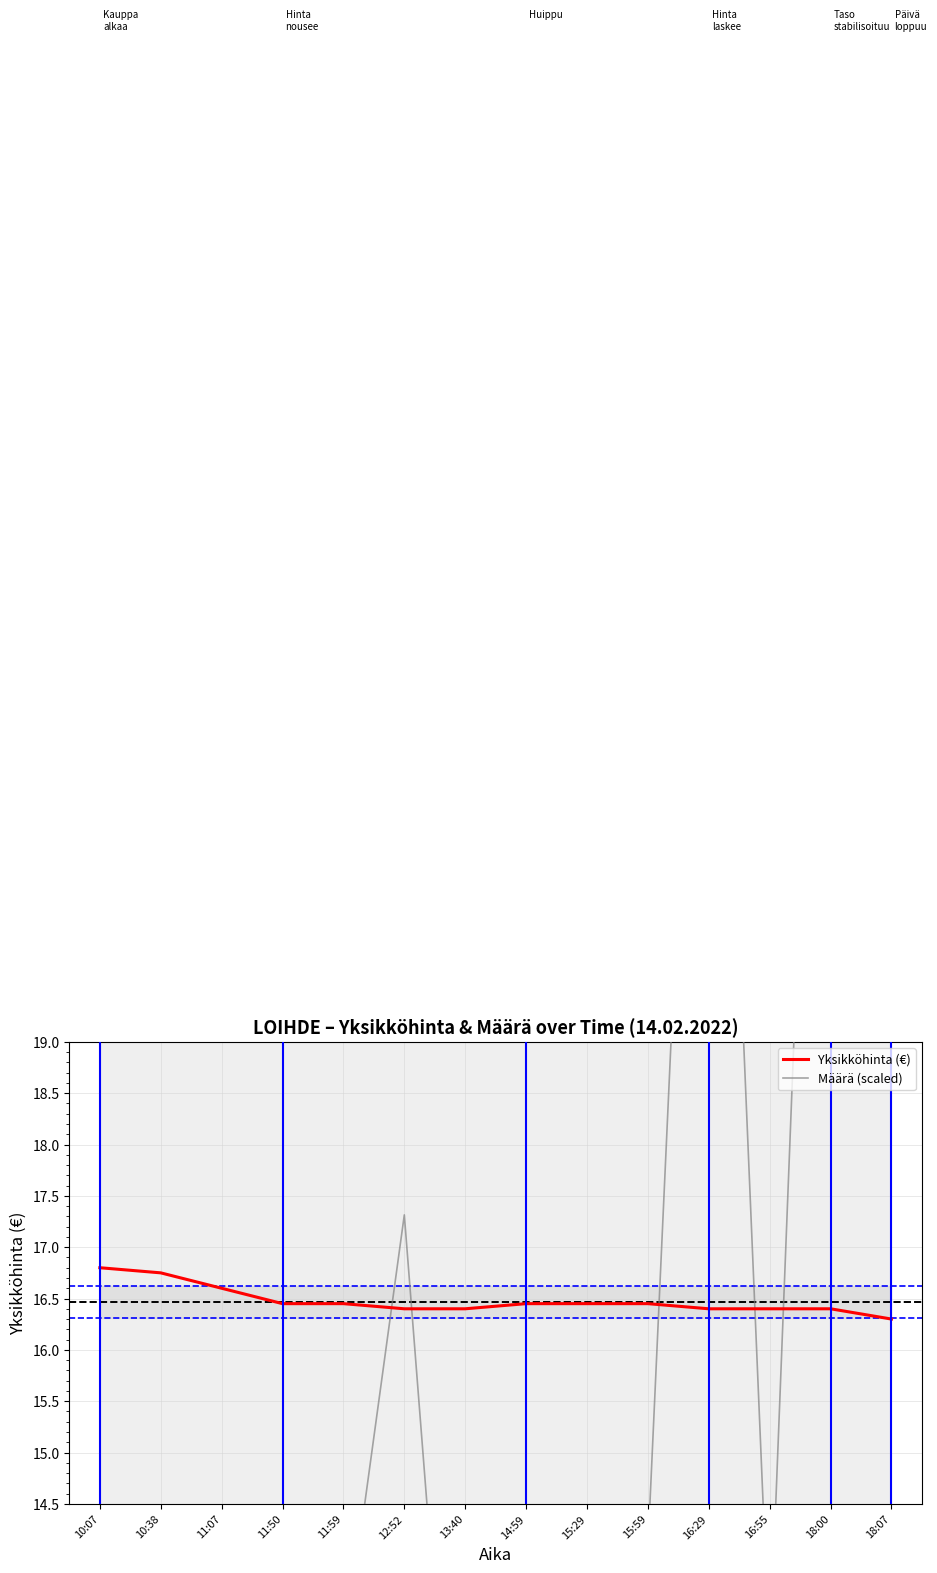

Which series ends up on top after the final intersection of Yksikköhinta (€) and Määrä (scaled)?

Määrä (scaled)